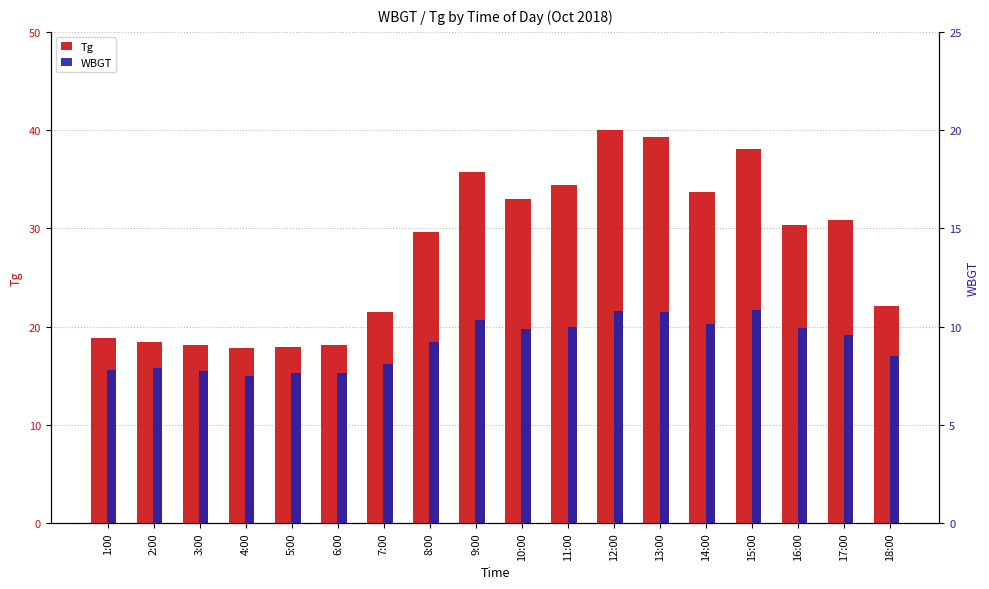

Where does the Tg series first go above 30?

9:00